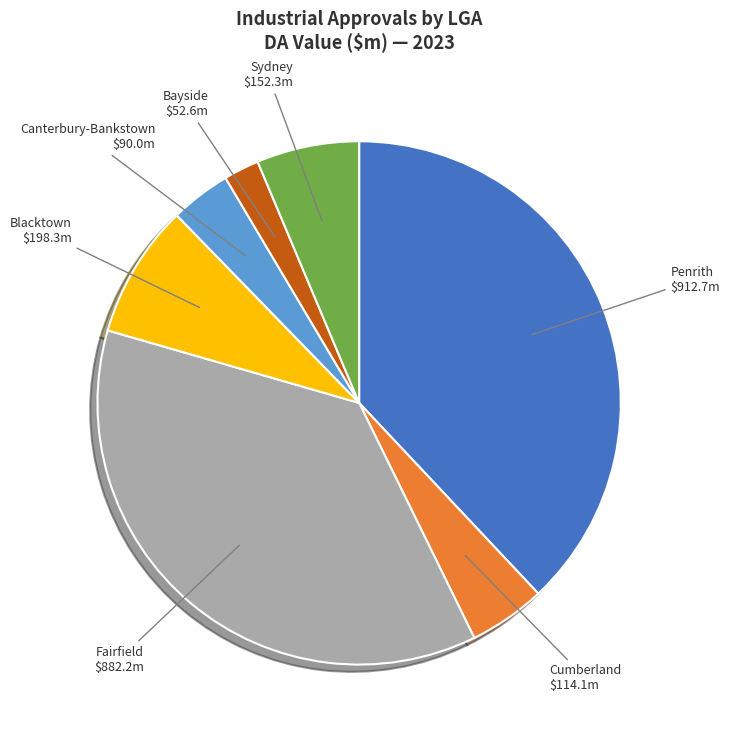

Count the number of slices in the pie.

7